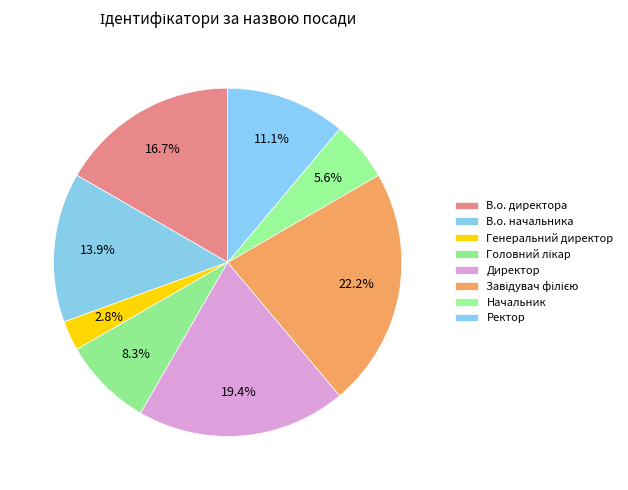

Does Ректор account for over 50% of the chart?

No